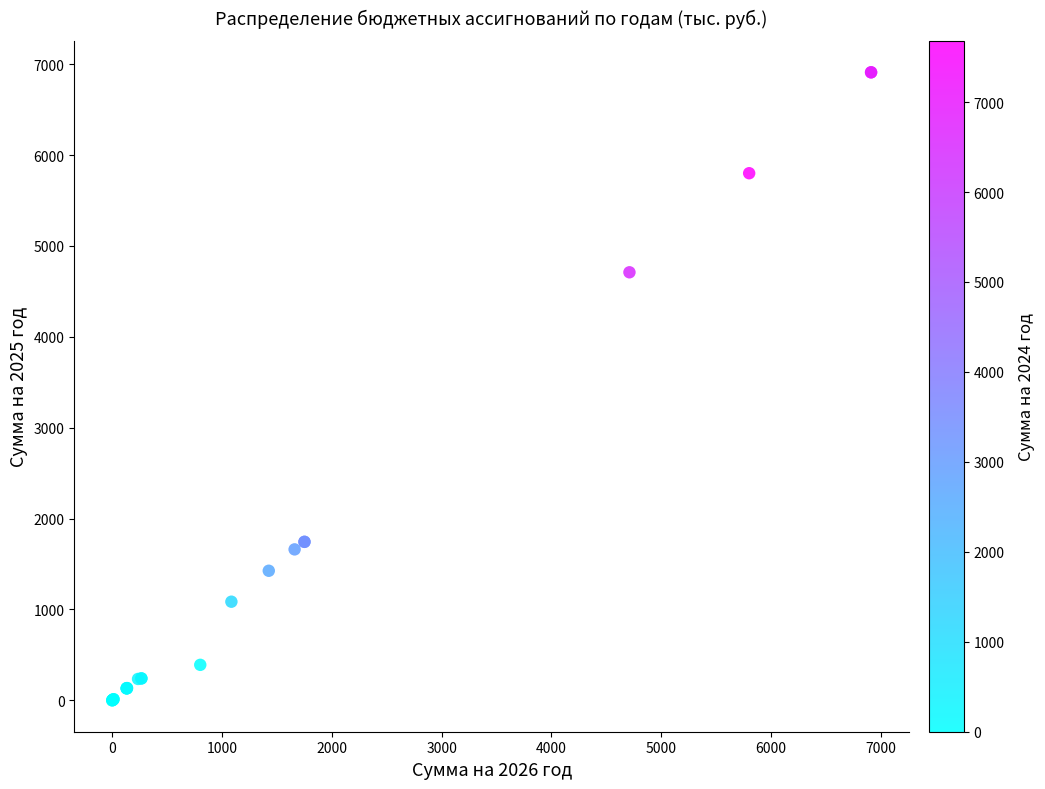

What Y value in the scatter plot is closest to 3455?

4710.1